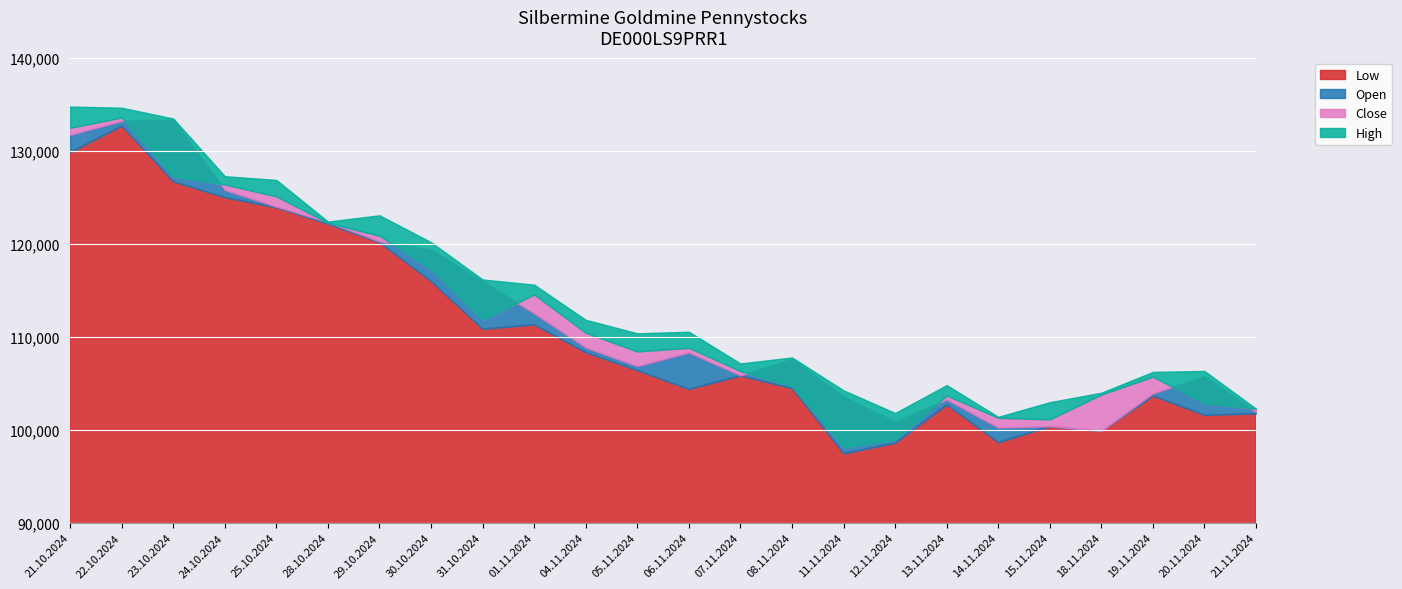

At which category is the sum across all series the highest?

22.10.2024